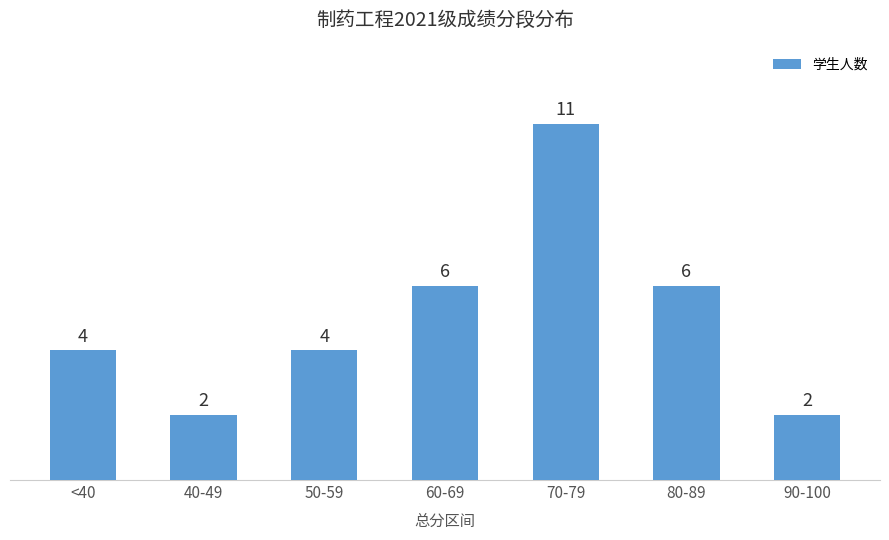

What value does the data have at <40?

4